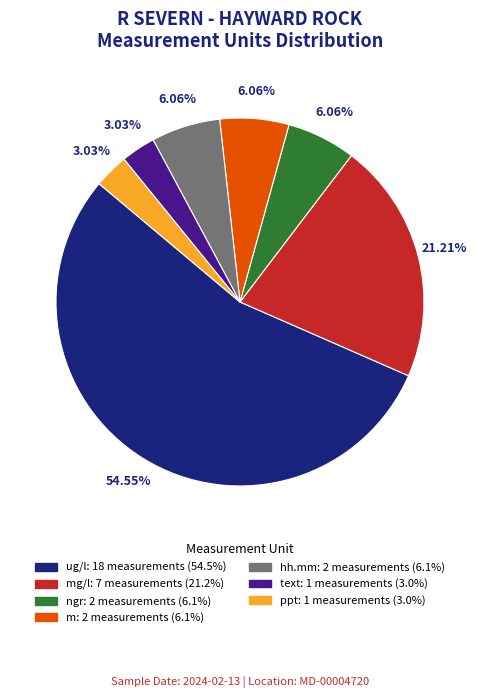

Does any single category account for the majority?

Yes